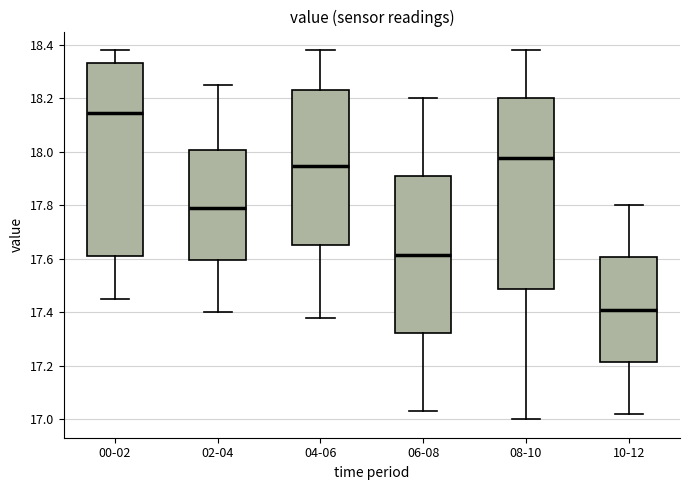

Reading left to right, read every box against the y-axis: the position of its median line, the range the box covers, and the ends of its whiskers. The values are not printed on the chart, so give them approximately, as read against the axis.

00-02: median 18.14, box 17.62 to 18.34, whiskers 17.46 to 18.38
02-04: median 17.80, box 17.60 to 18.00, whiskers 17.40 to 18.26
04-06: median 17.94, box 17.66 to 18.24, whiskers 17.38 to 18.38
06-08: median 17.62, box 17.32 to 17.90, whiskers 17.04 to 18.20
08-10: median 17.98, box 17.48 to 18.20, whiskers 17.00 to 18.38
10-12: median 17.42, box 17.22 to 17.60, whiskers 17.02 to 17.80